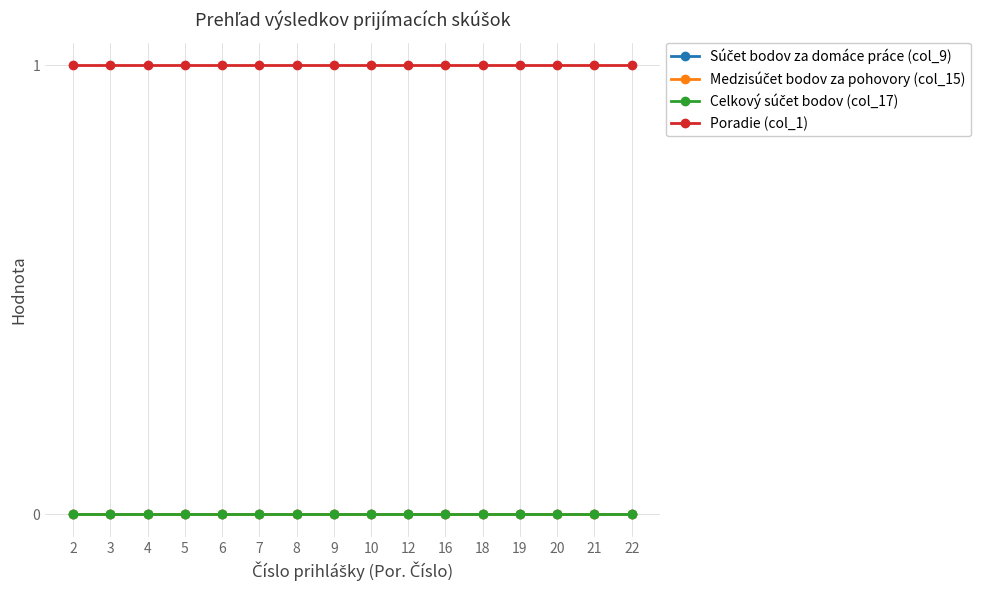

At how many categories does at least one series exceed 0?

16